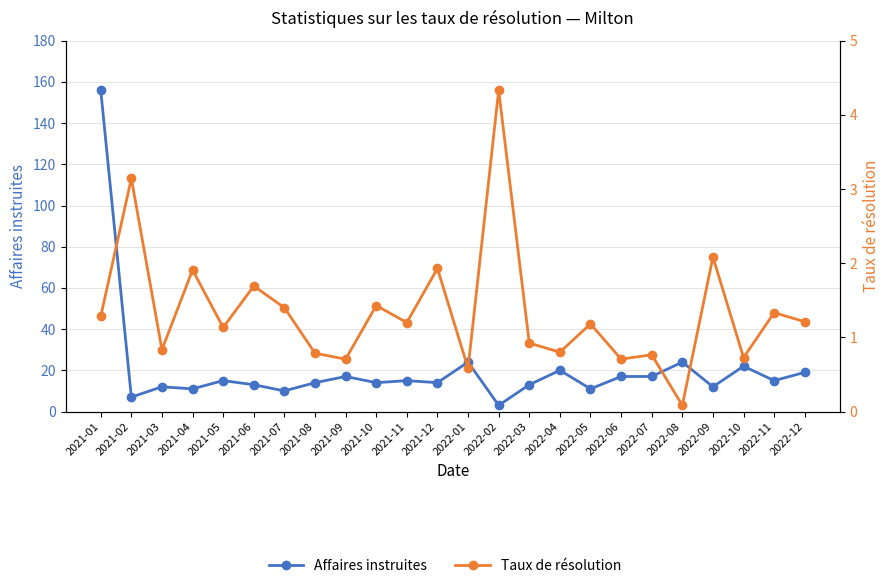

Rank the series by their maximum value, from lowest to highest.

Taux de résolution, Affaires instruites